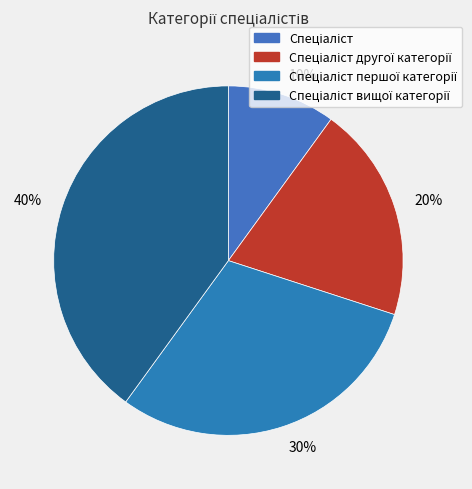

Count the number of slices in the pie.

4